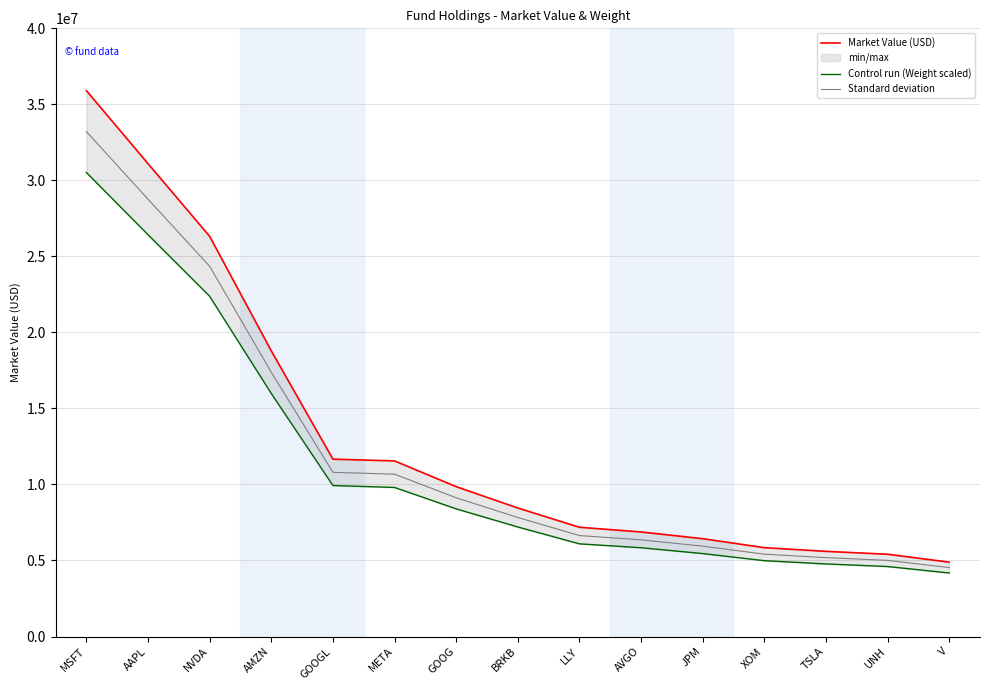

Rank the series by their average value, from lowest to highest.

Control run (Weight scaled), Standard deviation, Market Value (USD)